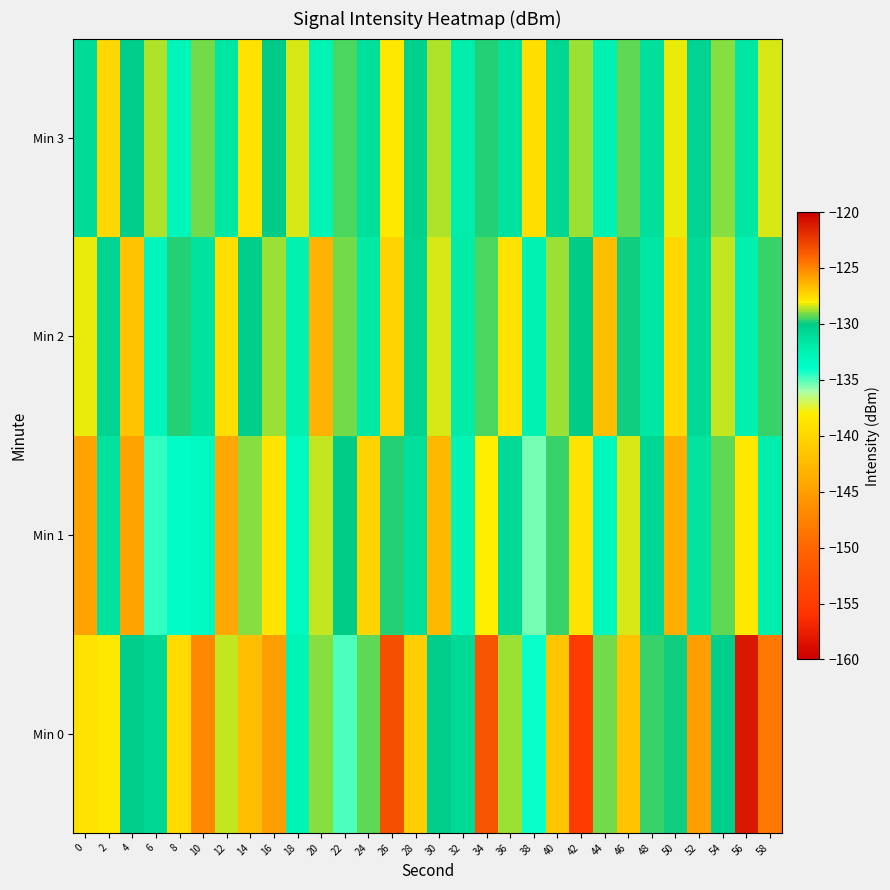

At which category is the sum across all series the highest?

26